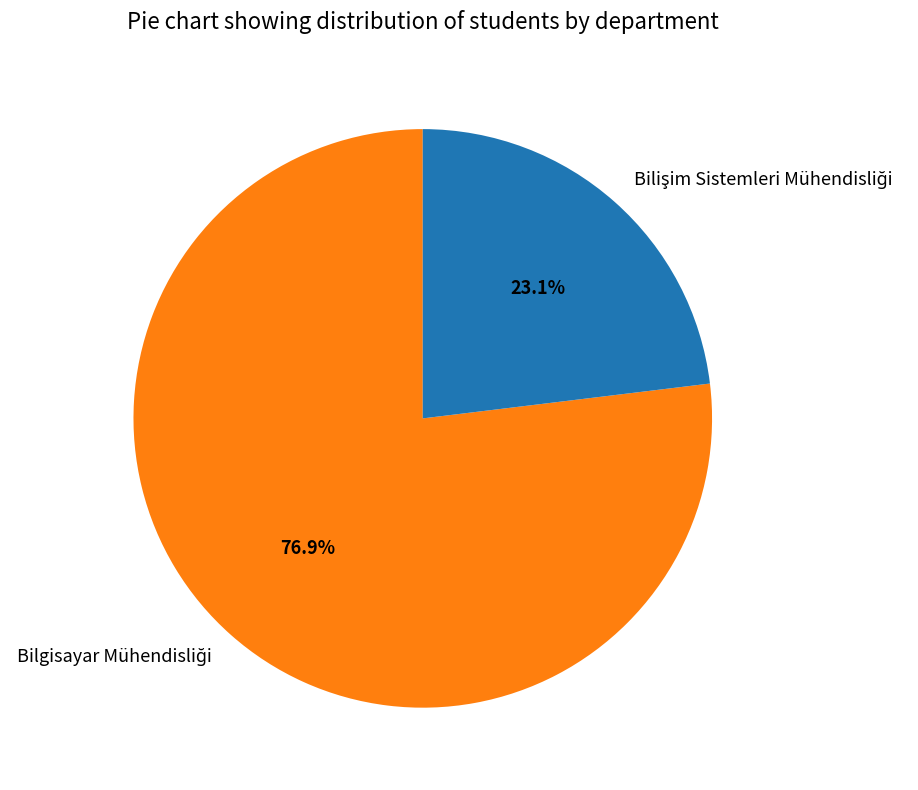

Is there a majority slice in this chart?

Yes